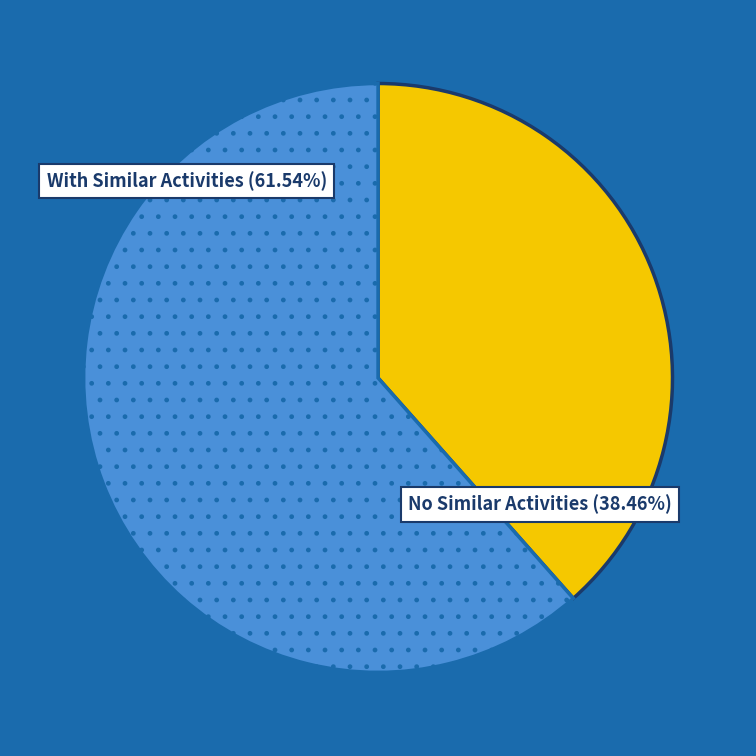

Is there any slice that represents more than half of the pie?

Yes